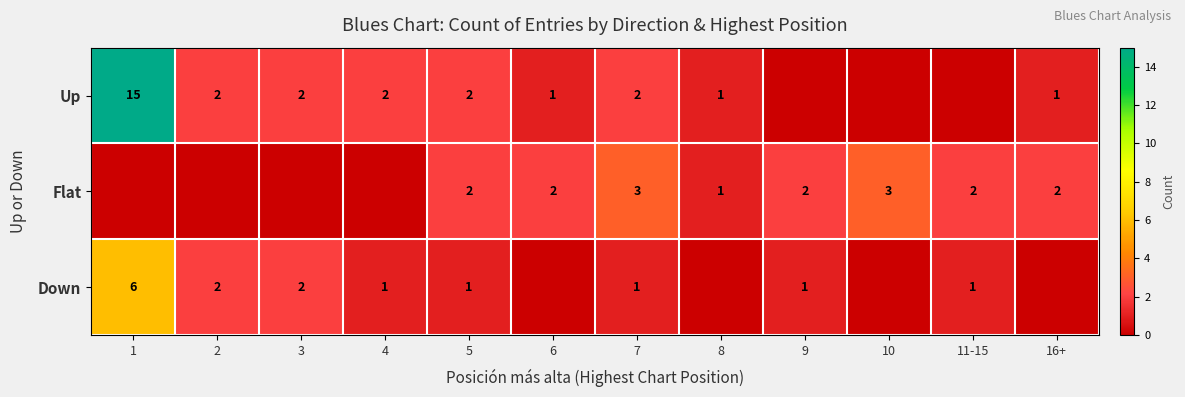

Is the value of Flat at 8 greater than the value of Down at 2?

No